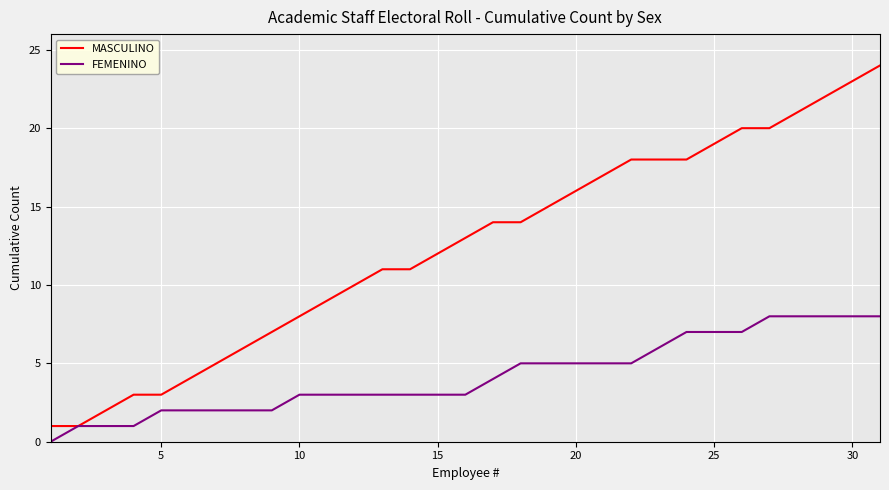

Which series has the largest total across all categories?

MASCULINO